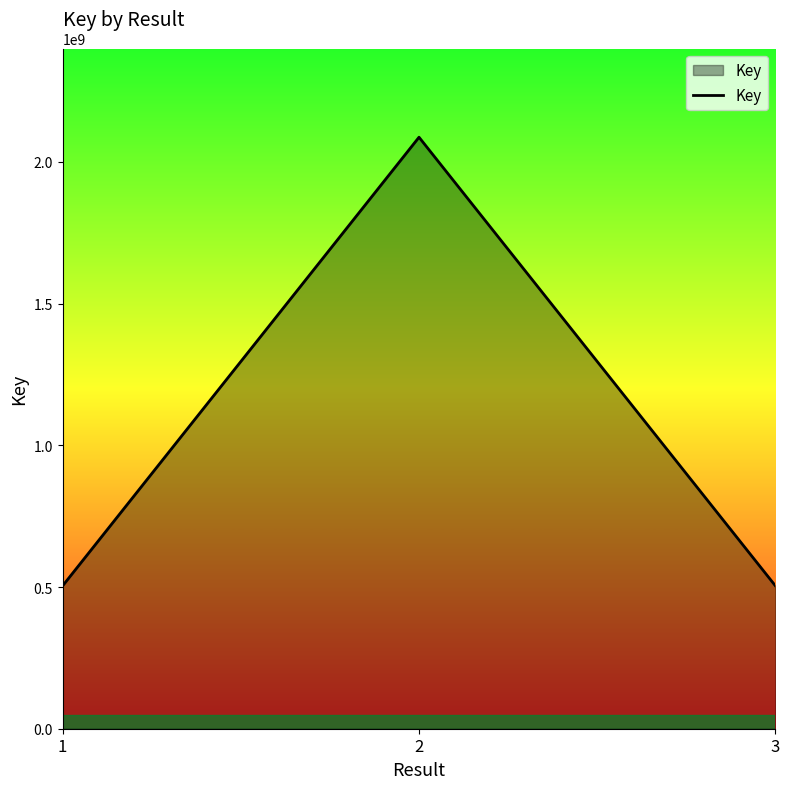

The chart shows a value of 2087388556 at 2. True or false?

True